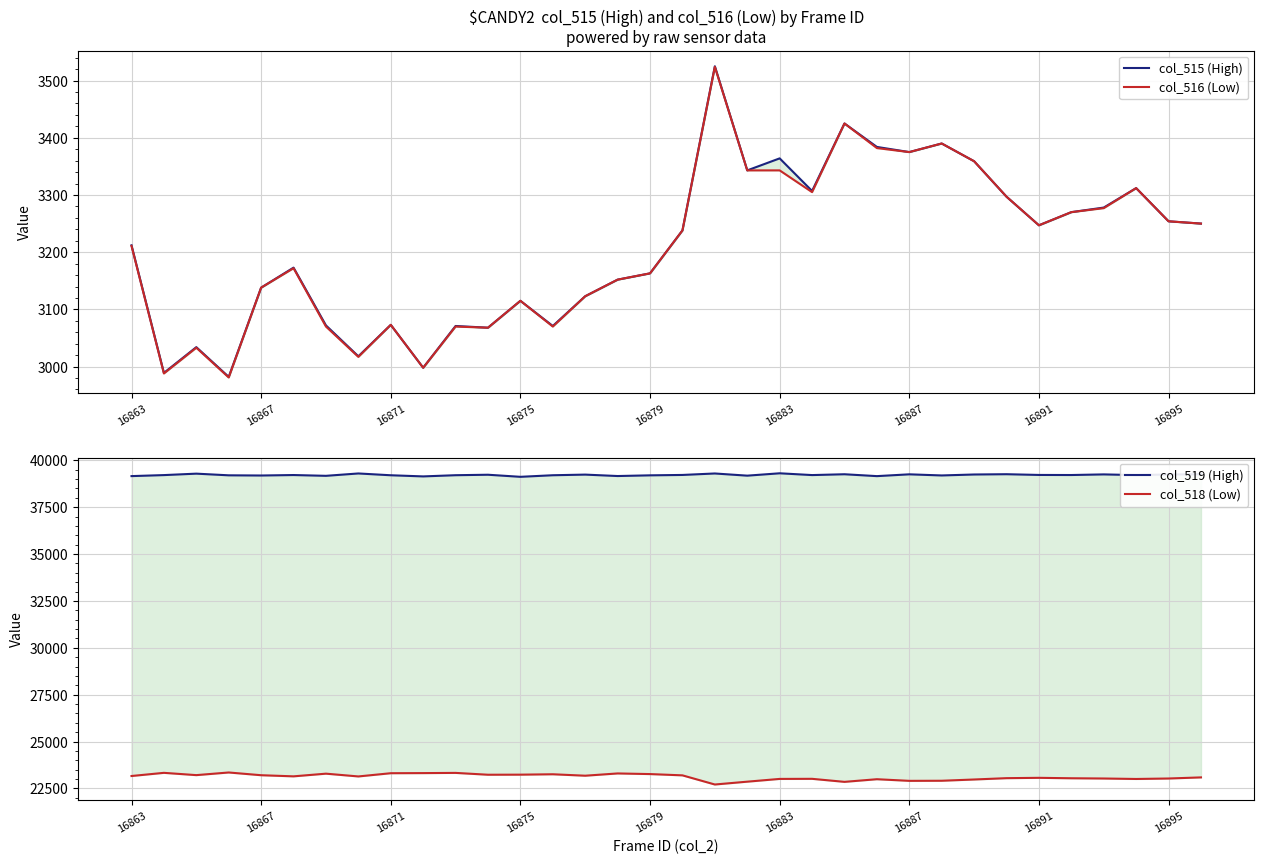

Read the col_515 (High) value at 21.

3307